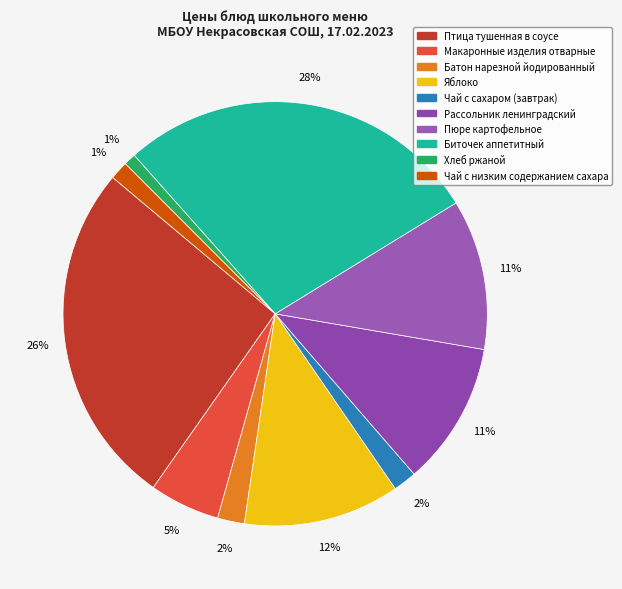

Which has a higher value, Яблоко or Птица тушенная в соусе?

Птица тушенная в соусе